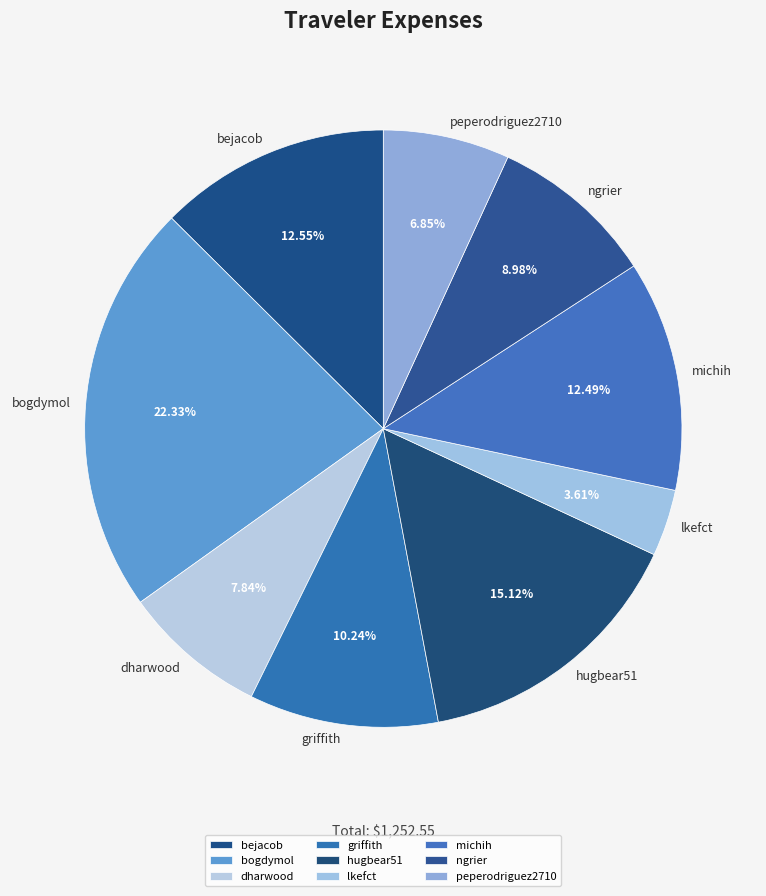

To the nearest percent, what percentage of the pie is bejacob?

13%